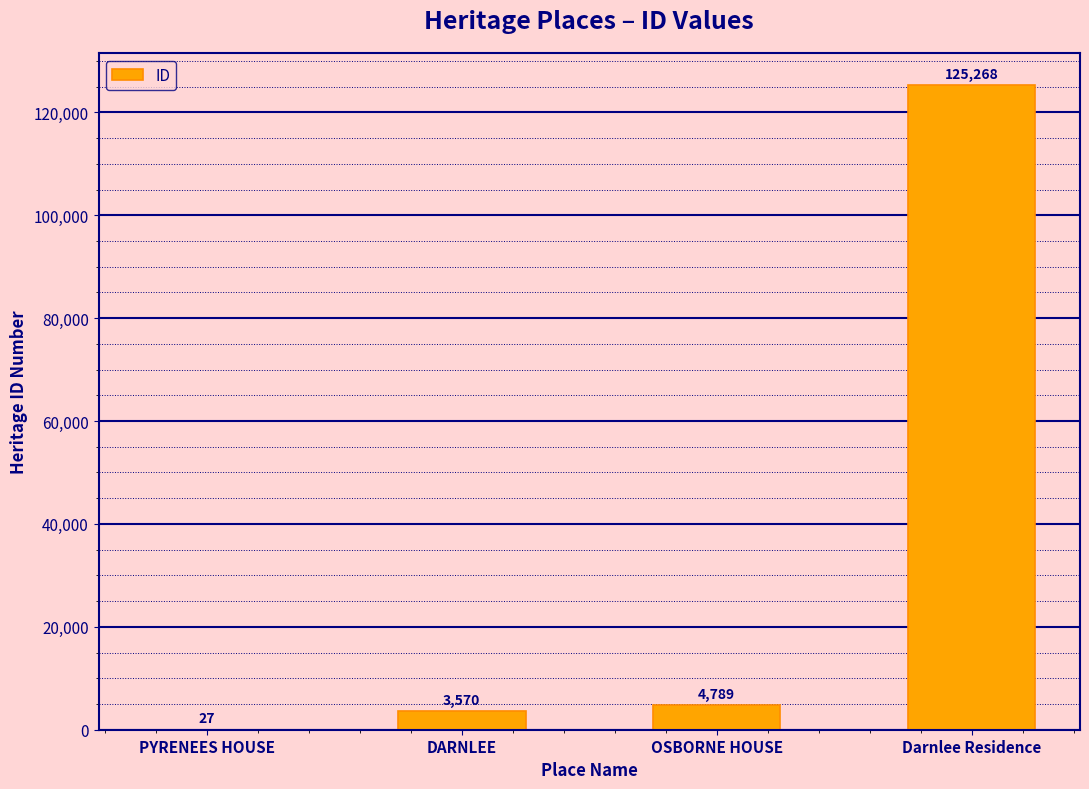

At which label is the value closest to 62647?

OSBORNE HOUSE